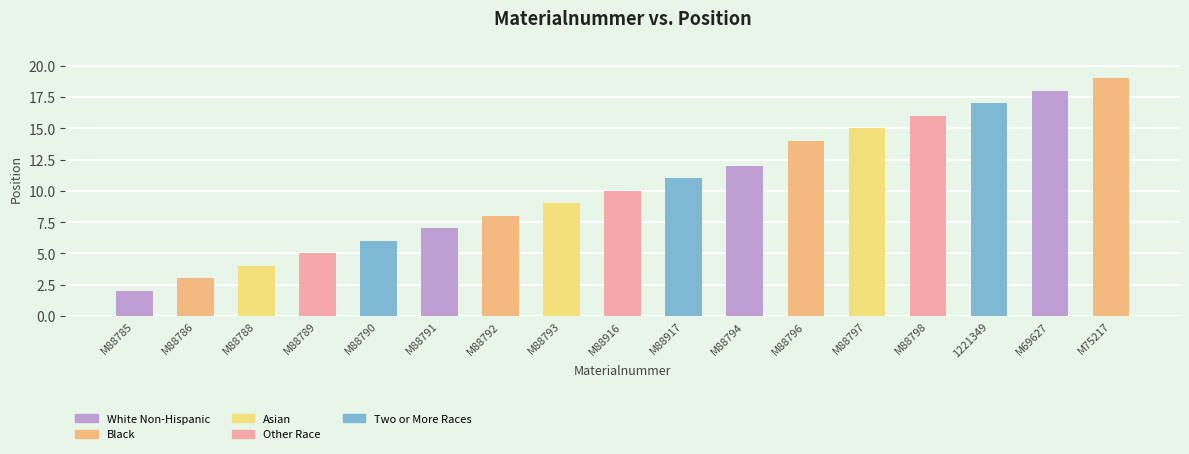

Where is the data nearest to the value 10?

M88916